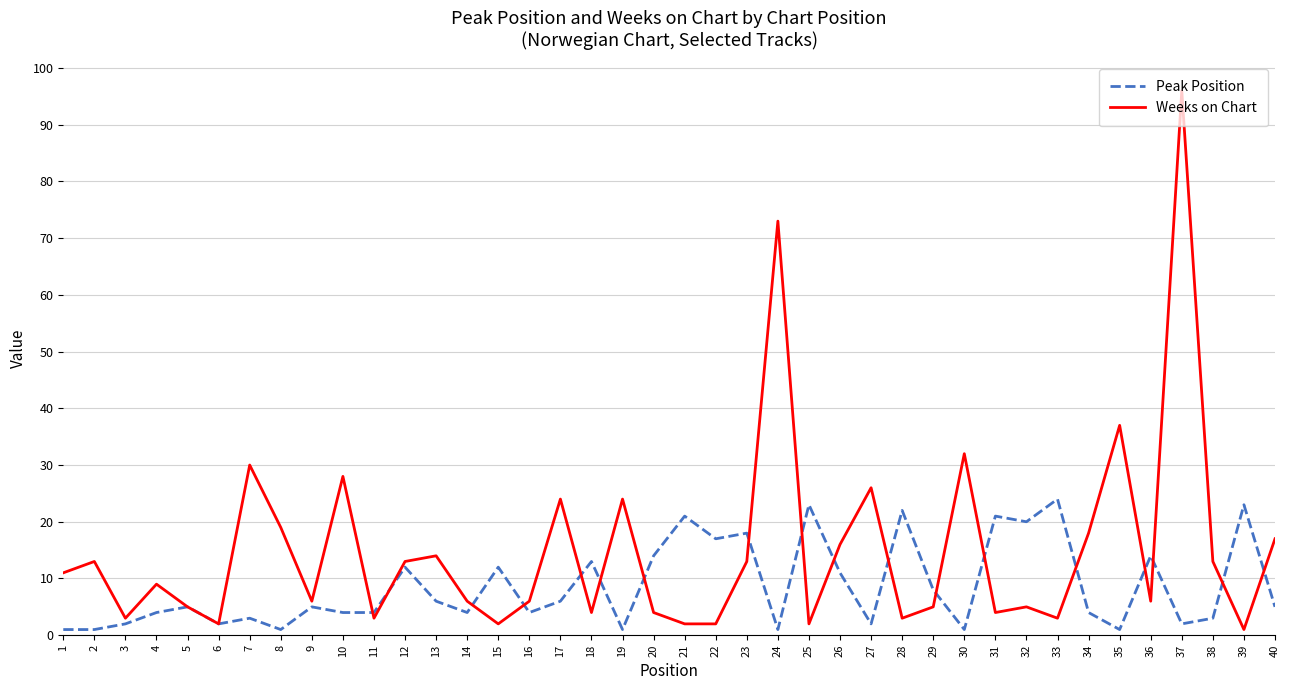

True or false: Peak Position has more than 2 interior local peaks.

True